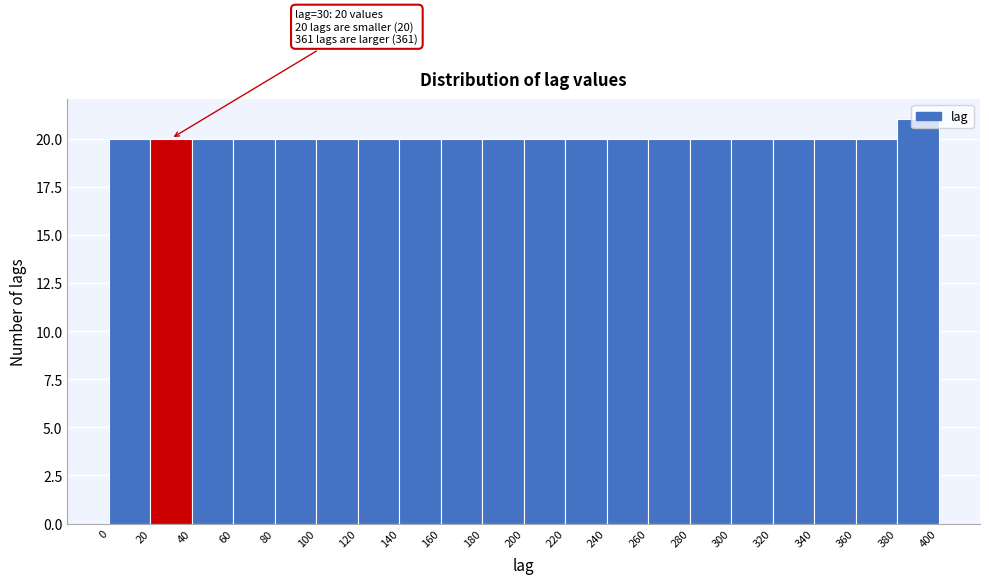

Over which range of the x-axis is the bar tallest?

380 to 400